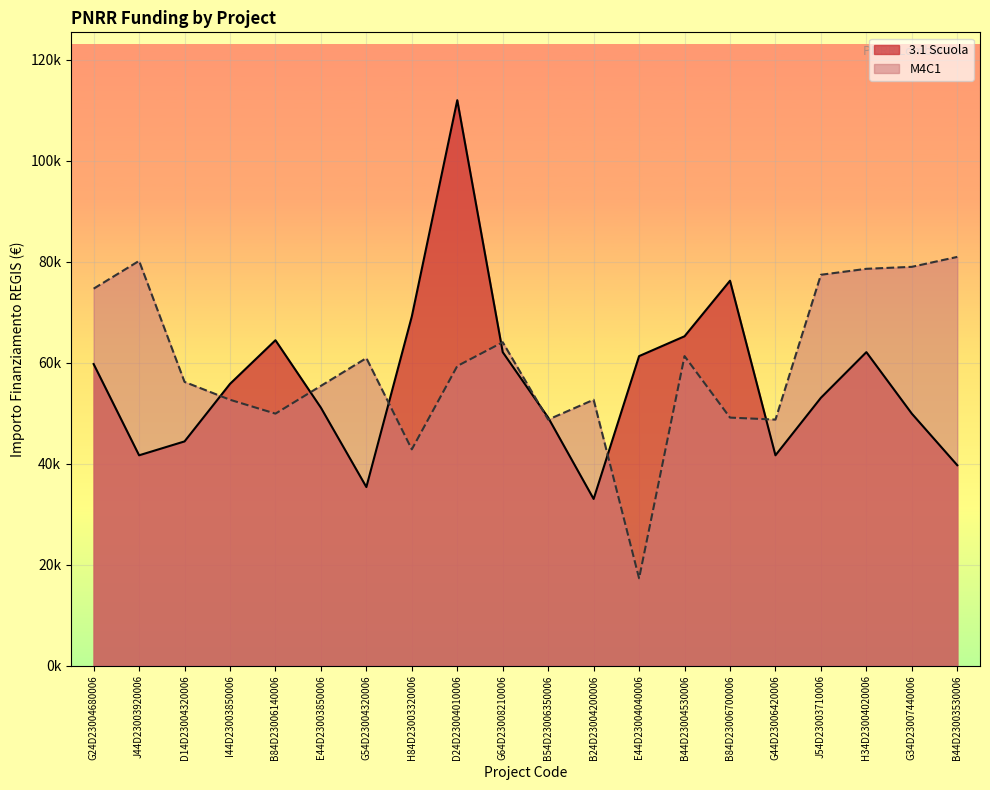

Where is the first local maximum for 3.1 Scuola?

B84D23006140006